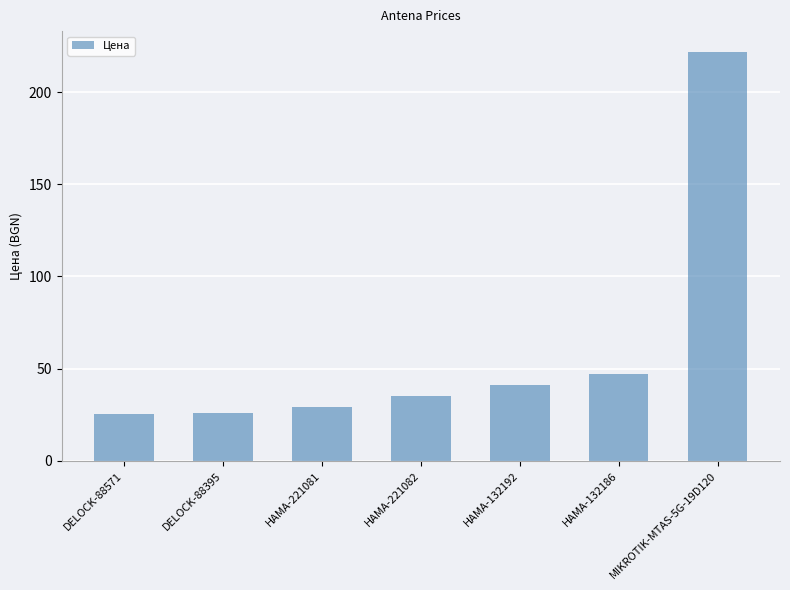

At which label does the data first exceed 34?

HAMA-221082